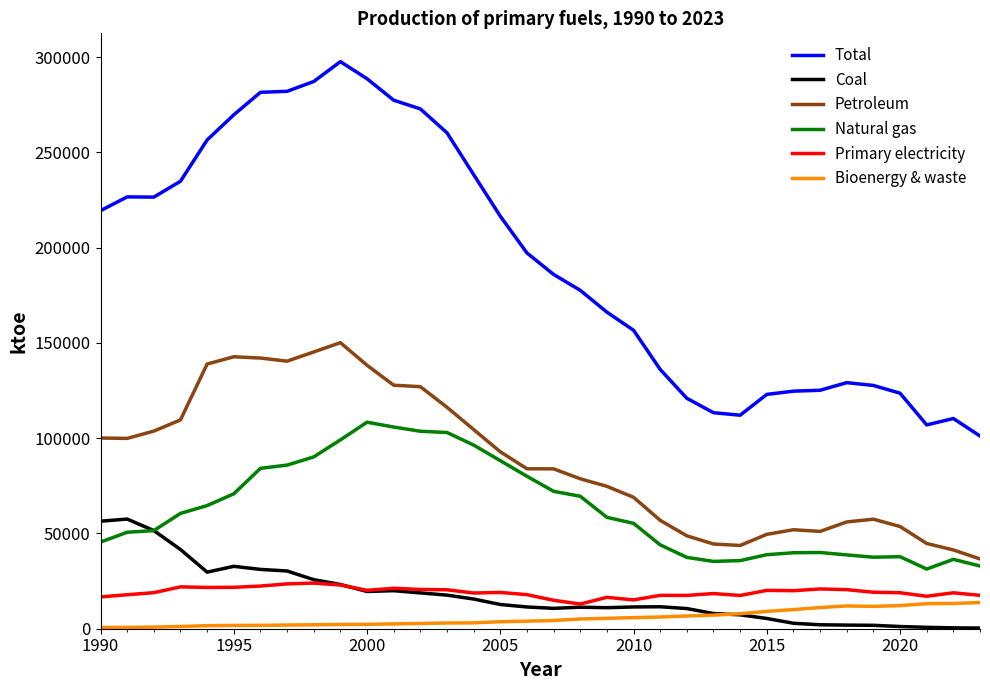

What is the difference between the maximum and minimum values in the Natural gas series?

77073.9